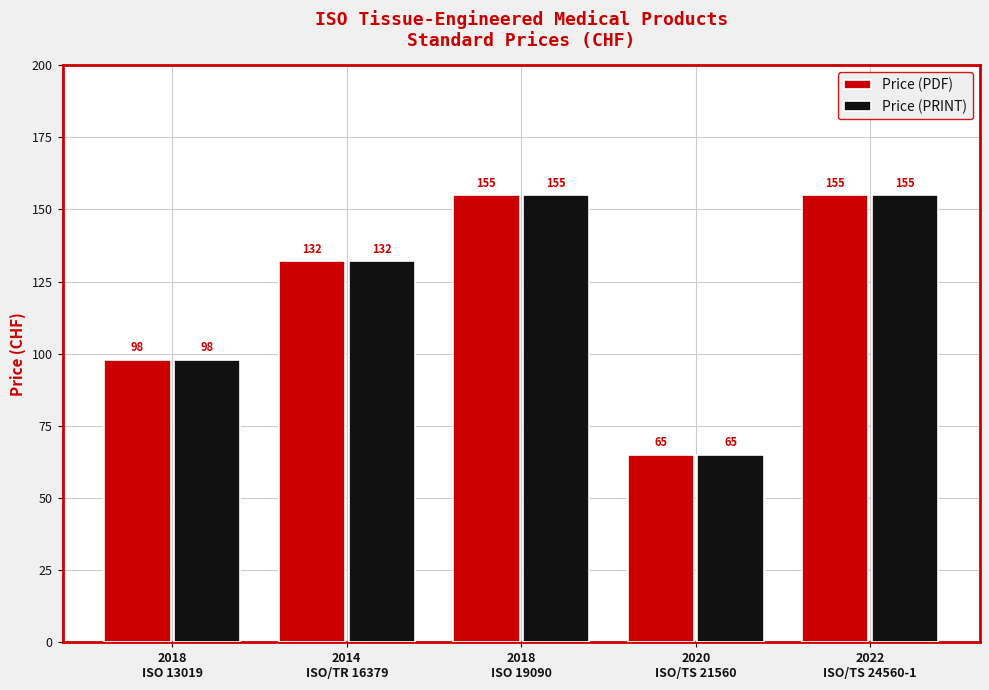

What is the difference between the second highest and minimum values in the Price (PRINT) series?

90